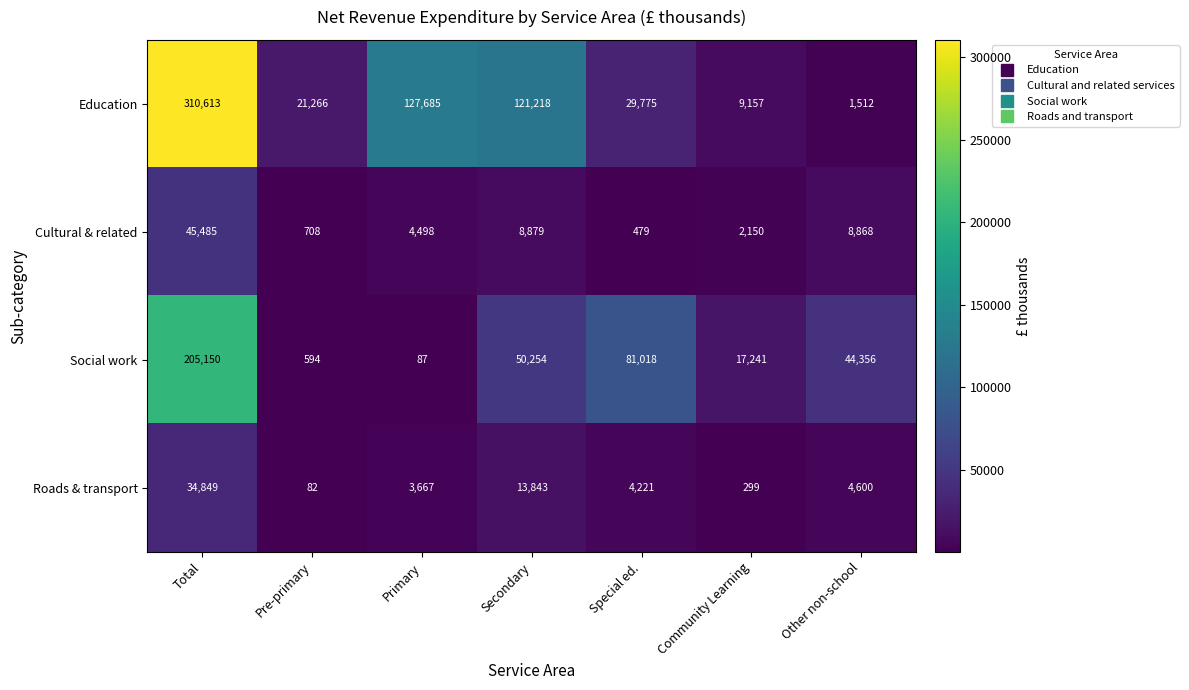

What is the difference between the Cultural & related values at Special ed. and Pre-primary?

229